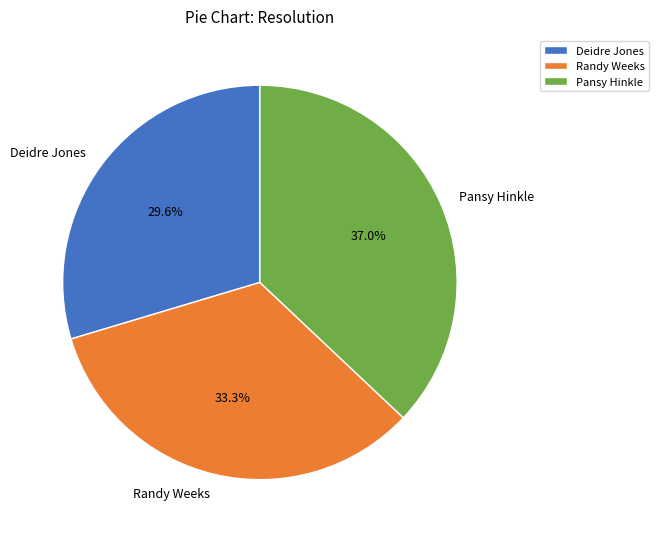

To the nearest percent, what is the average slice percentage?

33%